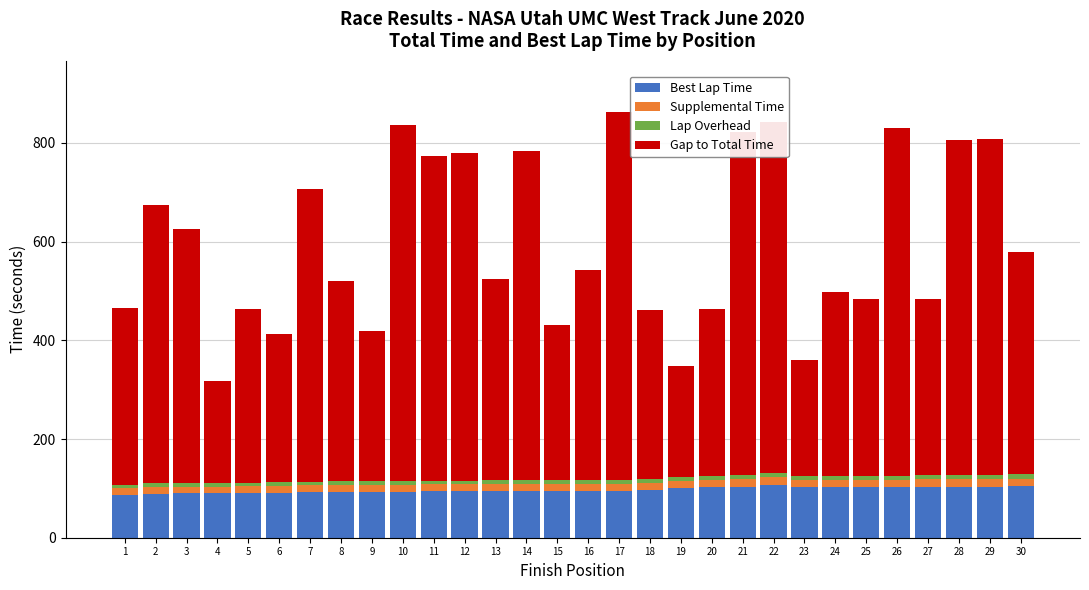

Count the number of categories in the chart.

30